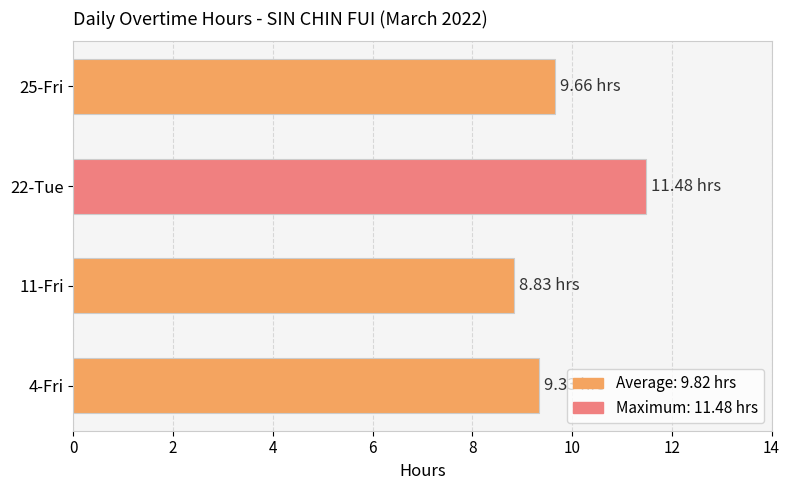

How many data points are less than 9?

1